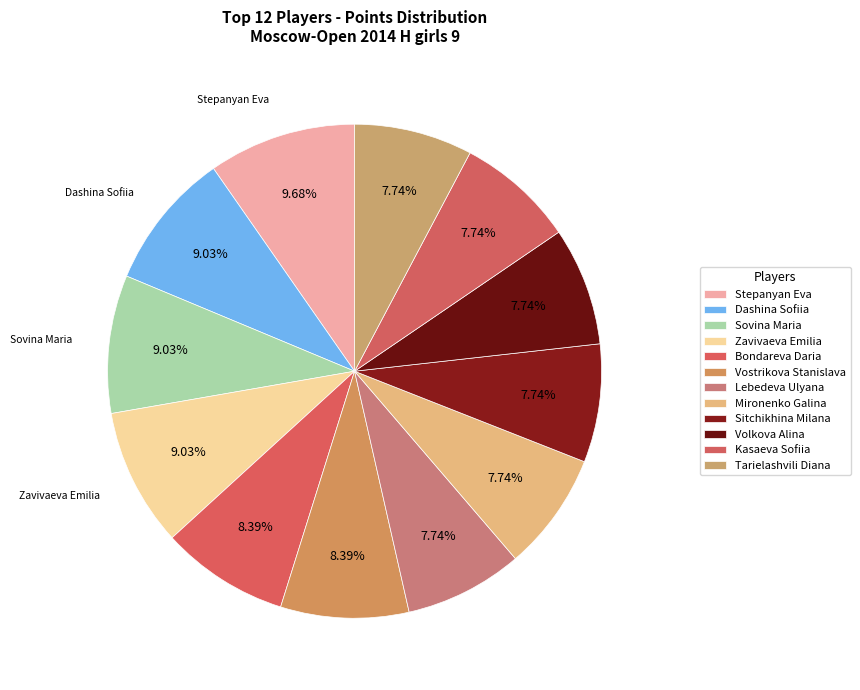

How many slices are in this pie chart?

12